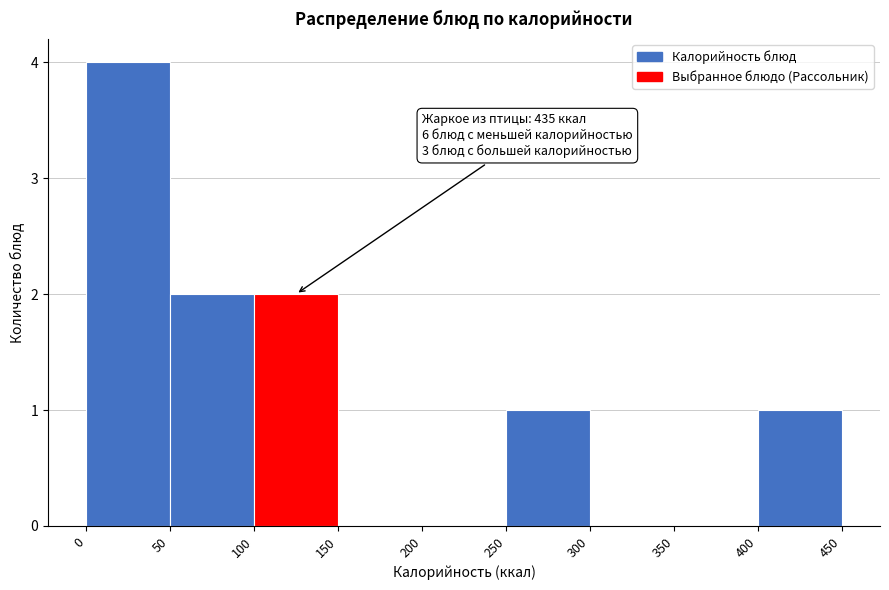

Which range on the x-axis has the tallest bar?

0 to 50